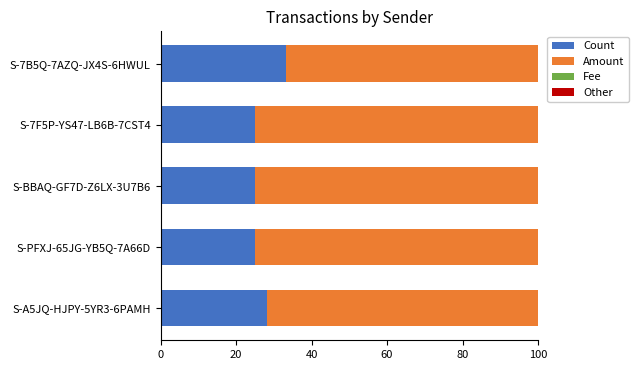

What is the average value of the Other series?

0.6